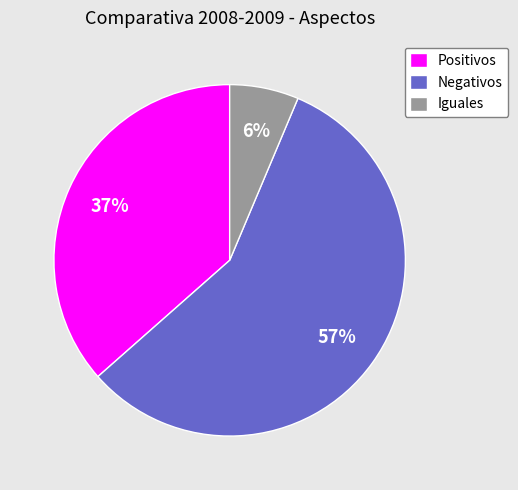

Count the number of slices in the pie.

3